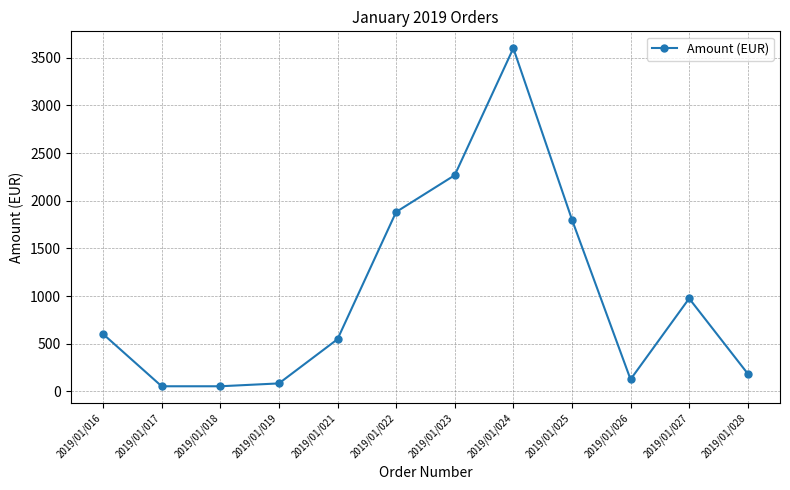

Which category has the highest value across all series?

2019/01/024